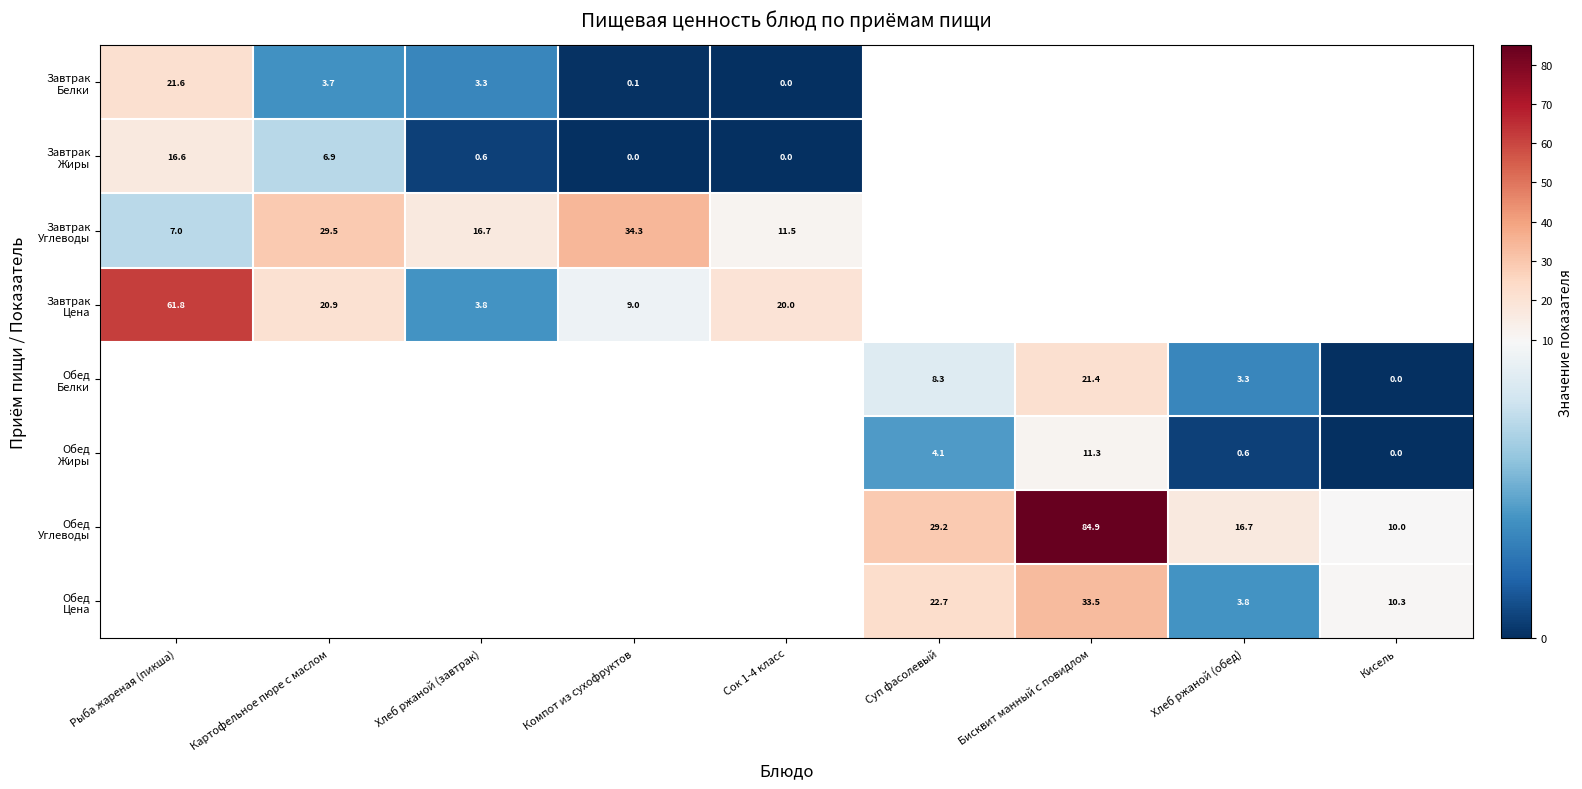

Is it true that Завтрак Углеводы equals 11.5 at Сок 1-4 класс?

True